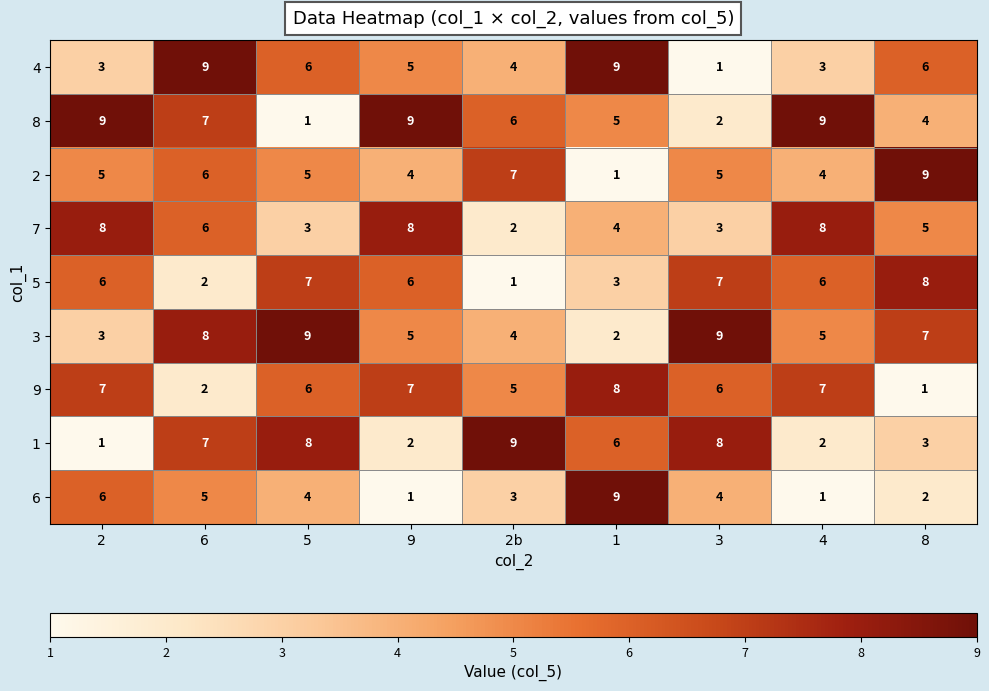

Count the 1 values in the range 2 to 8.

7